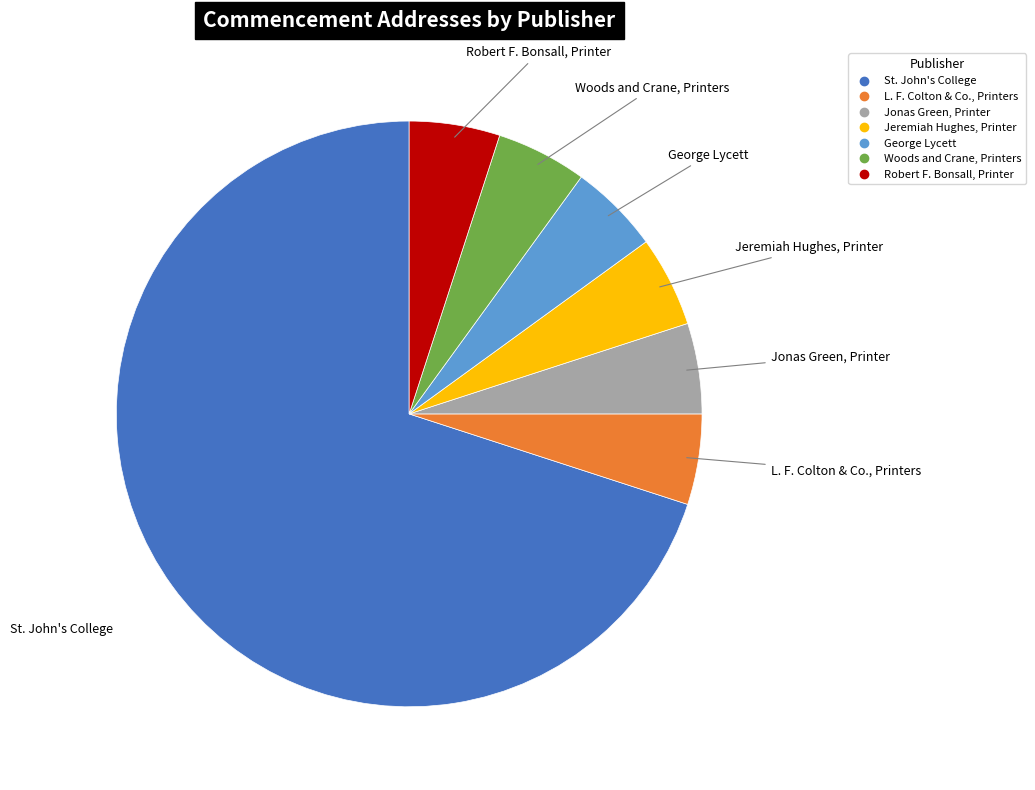

Does any single category account for the majority?

Yes